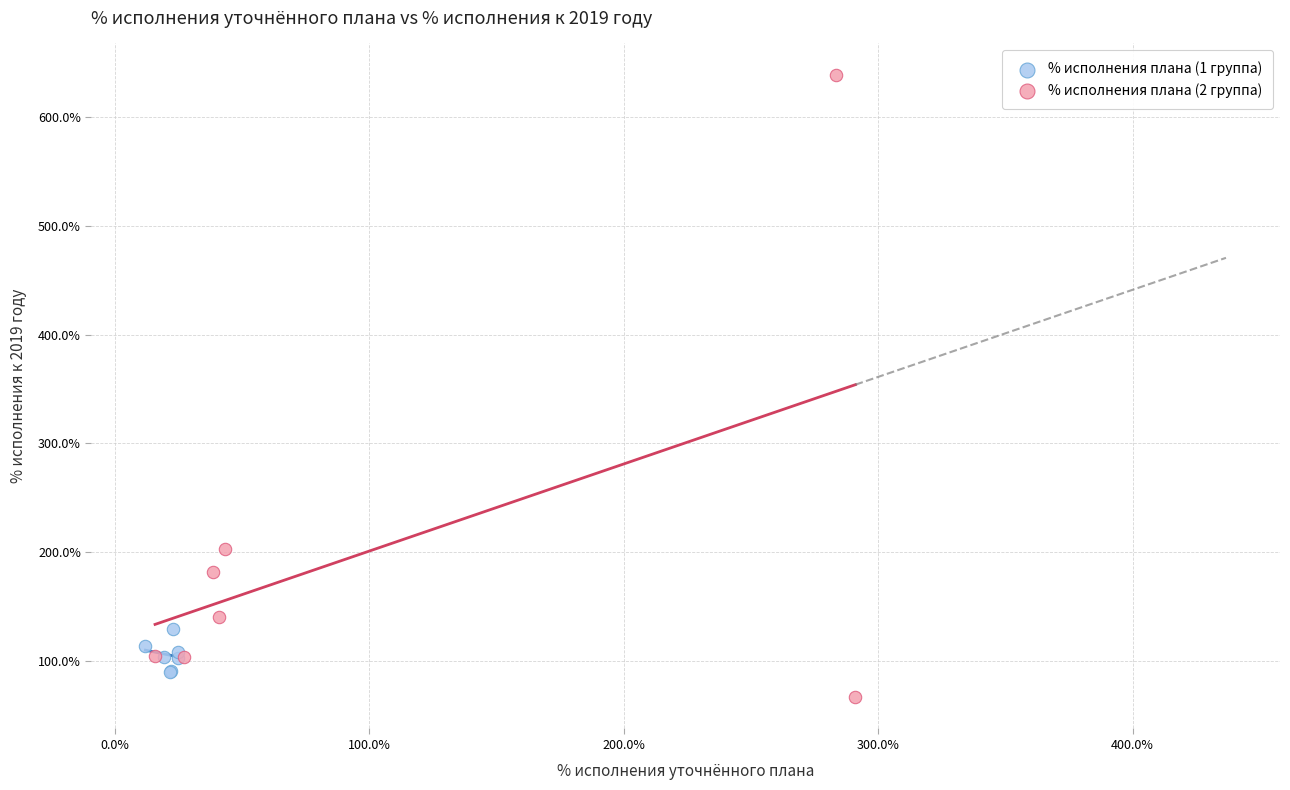

Which series reaches the maximum Y coordinate?

% исполнения плана (2 группа)